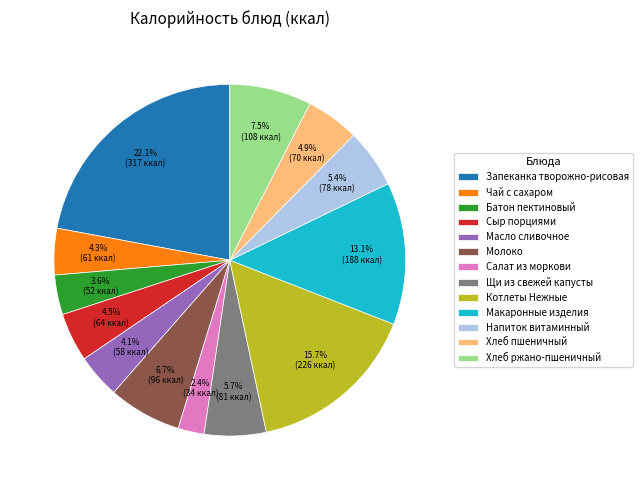

Is there any slice that represents more than half of the pie?

No